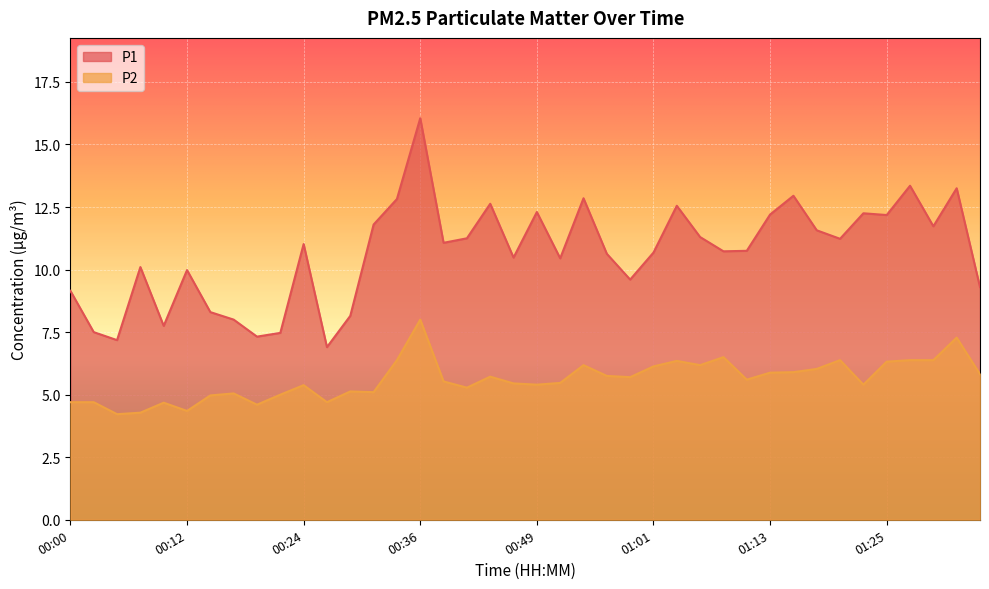

At how many categories does at least one series exceed 15?

1